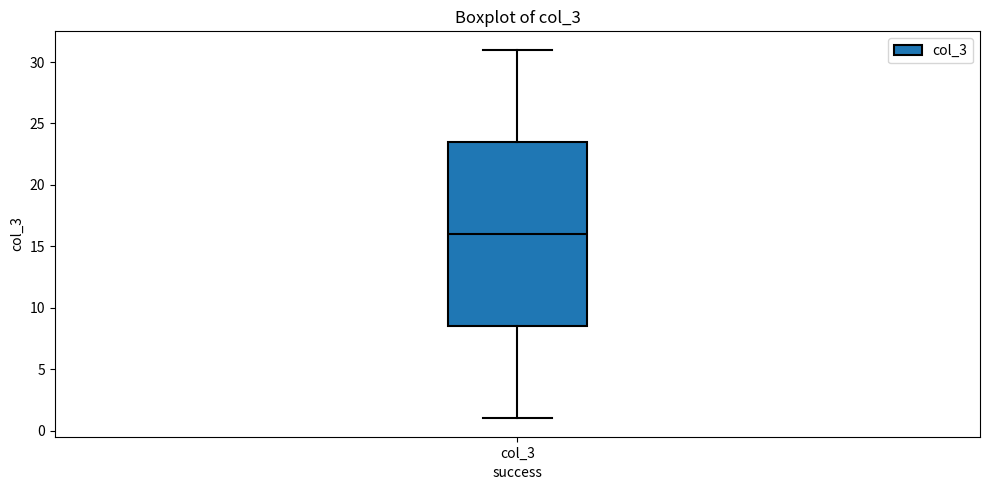

Transcribe this box plot: give where the median line is, the range the box spans, and where the two whiskers end, as read against the y-axis. The values are not printed on the chart, so give them approximately, as read against the axis.

median 16.0, box 8.5 to 23.5, whiskers 1.0 to 31.0